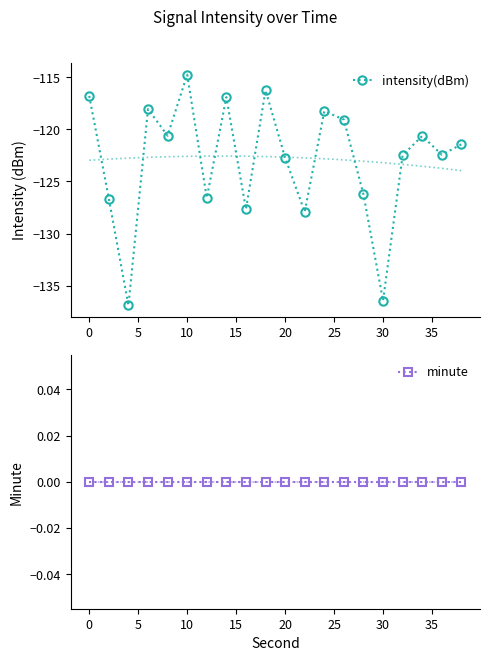

Rank the series by their maximum value, from highest to lowest.

minute, intensity(dBm)